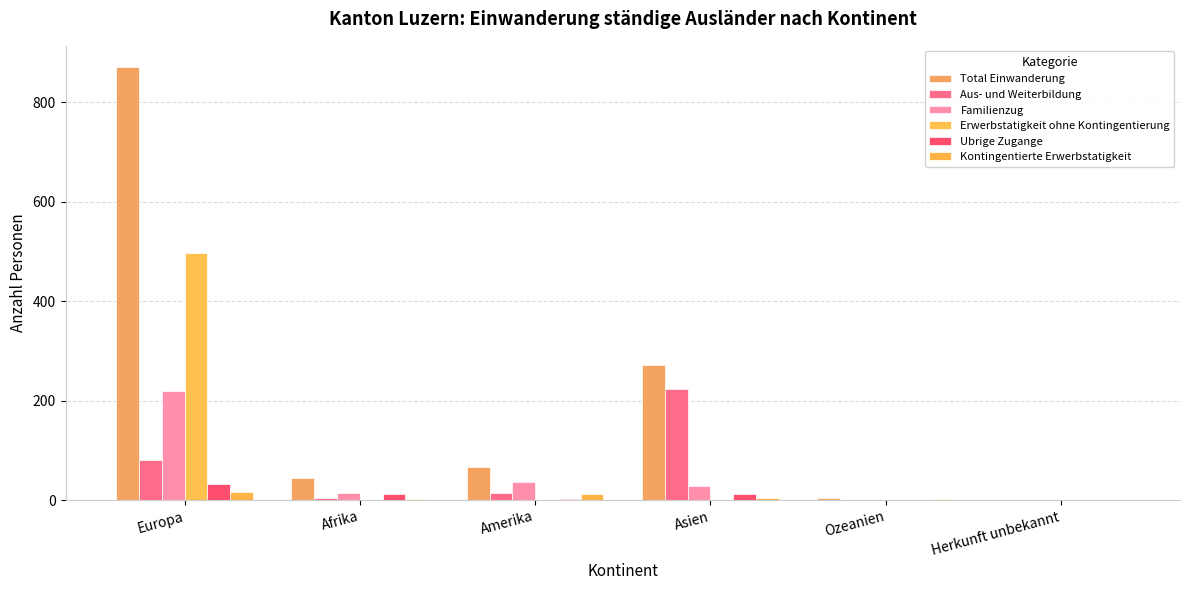

What is the sum of the Kontingentierte Erwerbstatigkeit values at Amerika and Europa?

29